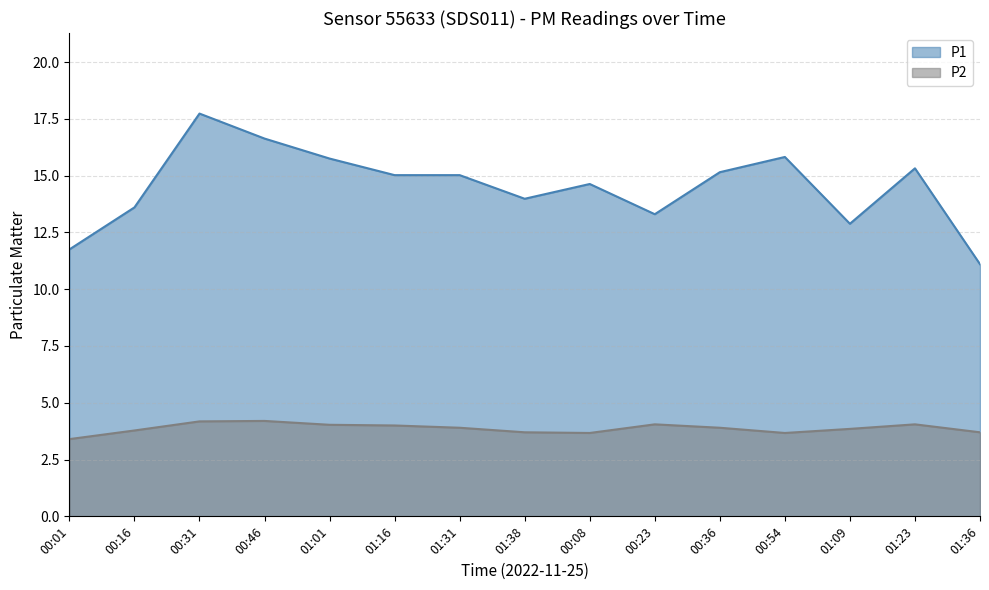

At which category is the sum across all series the highest?

00:31